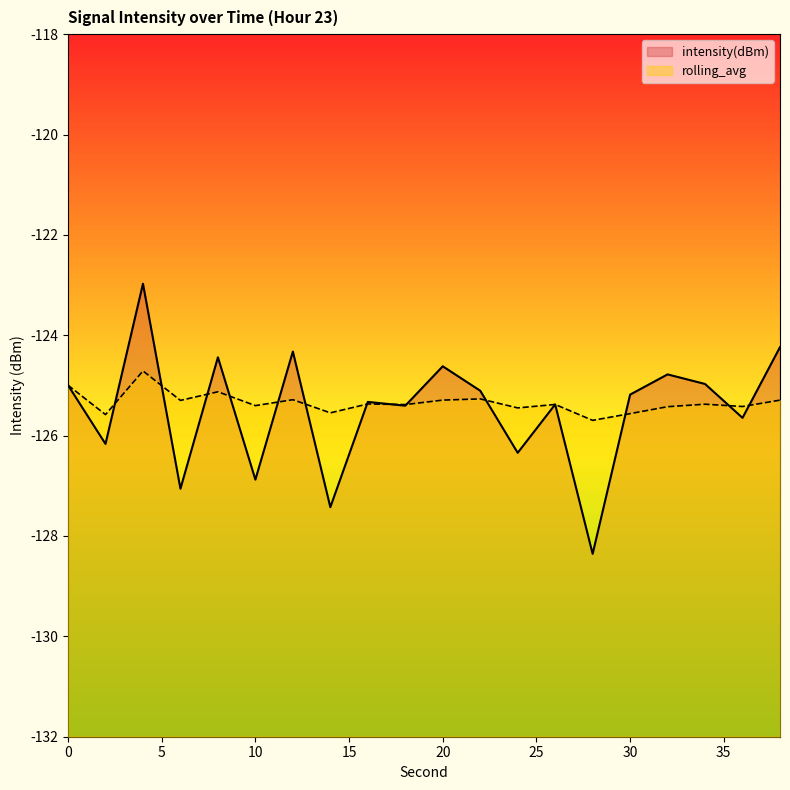

Rank the series by their average value, from lowest to highest.

intensity(dBm), rolling_avg